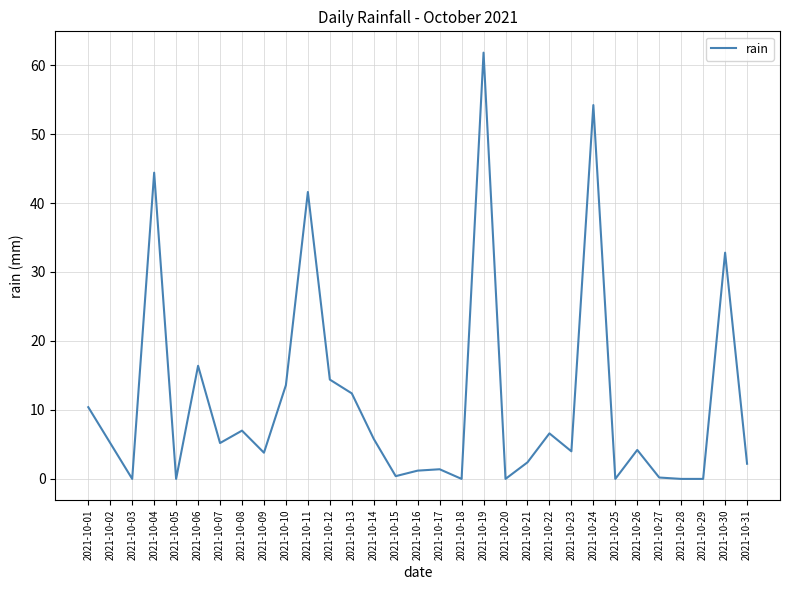

What is the sum of all values?

351.6